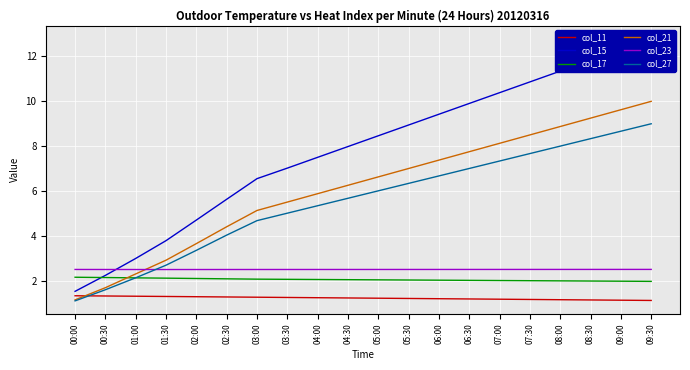

At 02:00, list the series in order from largest to smallest.

col_15, col_21, col_27, col_23, col_17, col_11